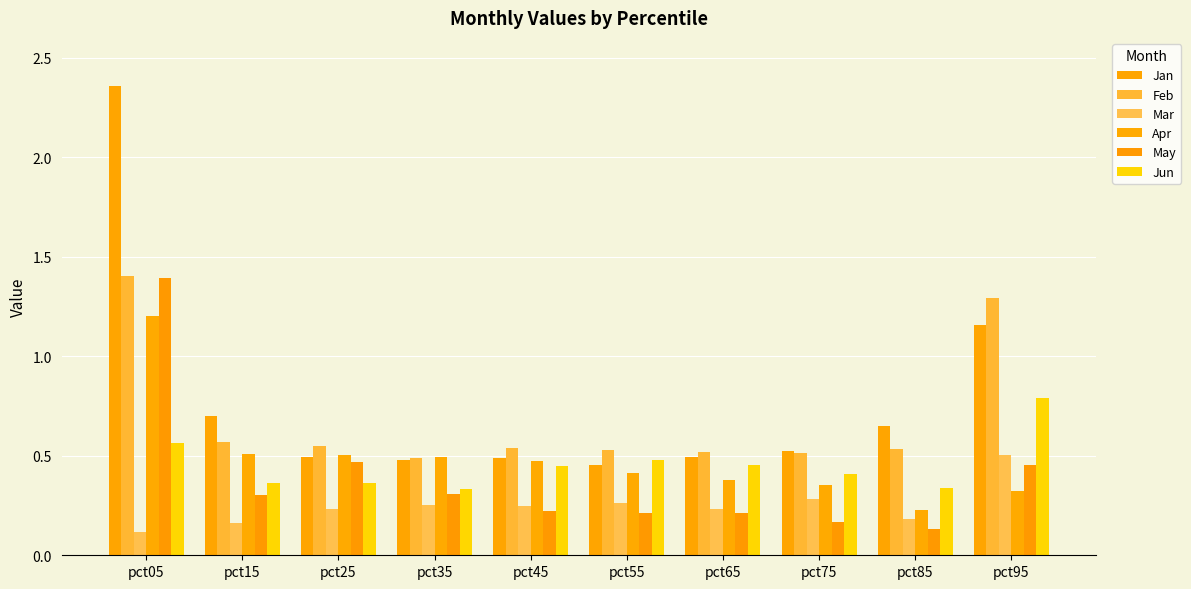

What is the difference between the Apr values at pct05 and pct45?

0.7